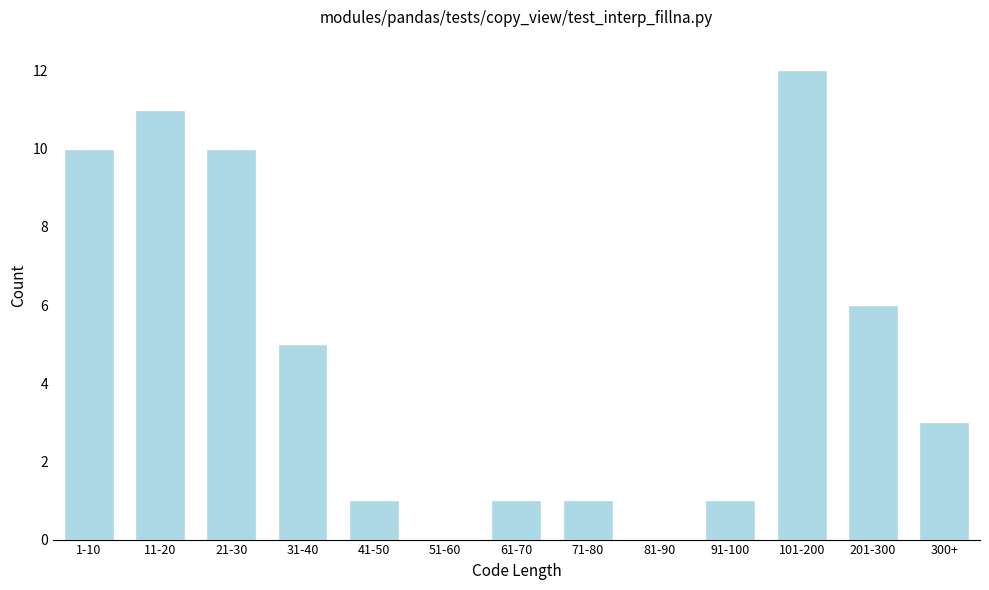

Reading left to right, what are all the values shown in this chart?

1-10=10	11-20=11	21-30=10	31-40=5	41-50=1	51-60=0	61-70=1	71-80=1	81-90=0	91-100=1	101-200=12	201-300=6	300+=3